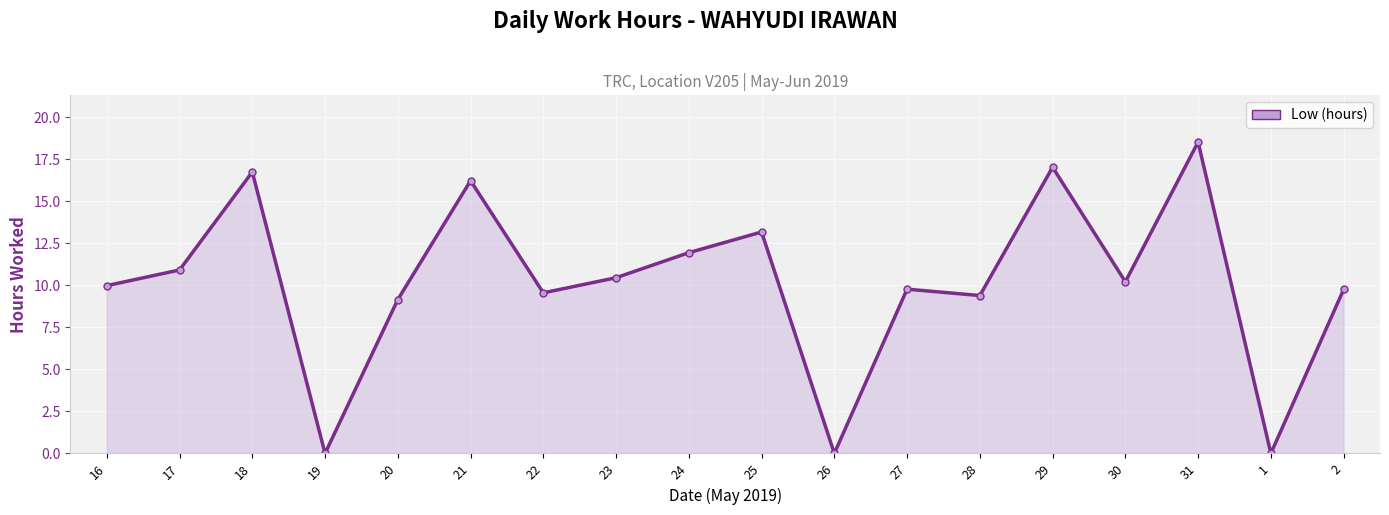

Where is the data nearest to the value 9?

20